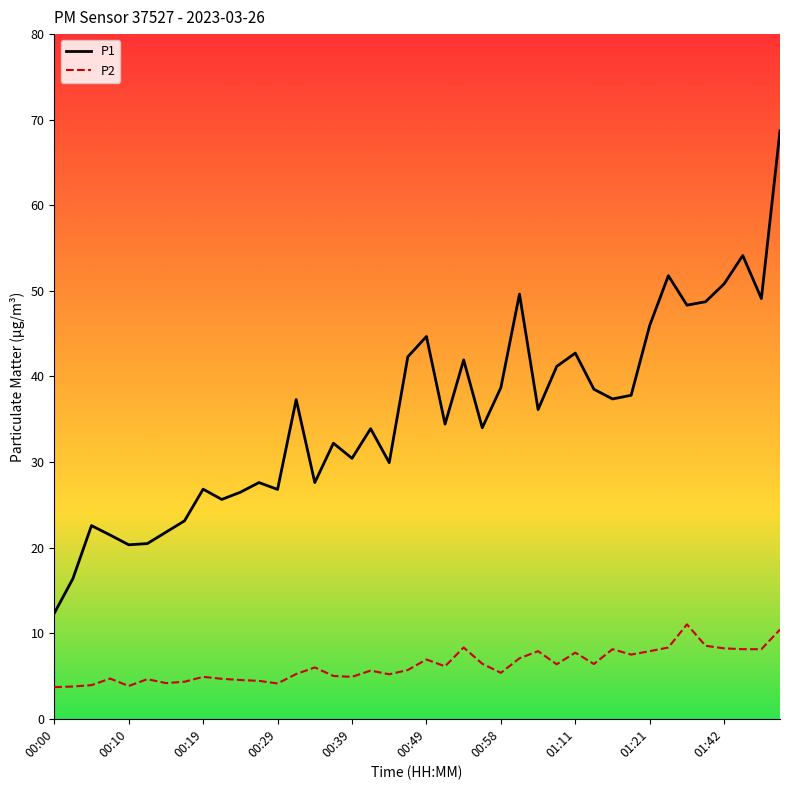

What is the highest value of the P1 series?

68.7